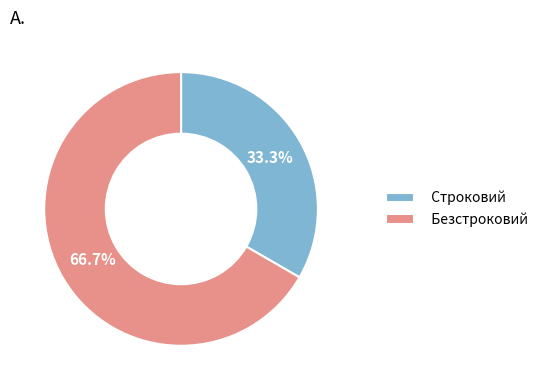

To the nearest percent, what portion does Безстроковий represent?

67%